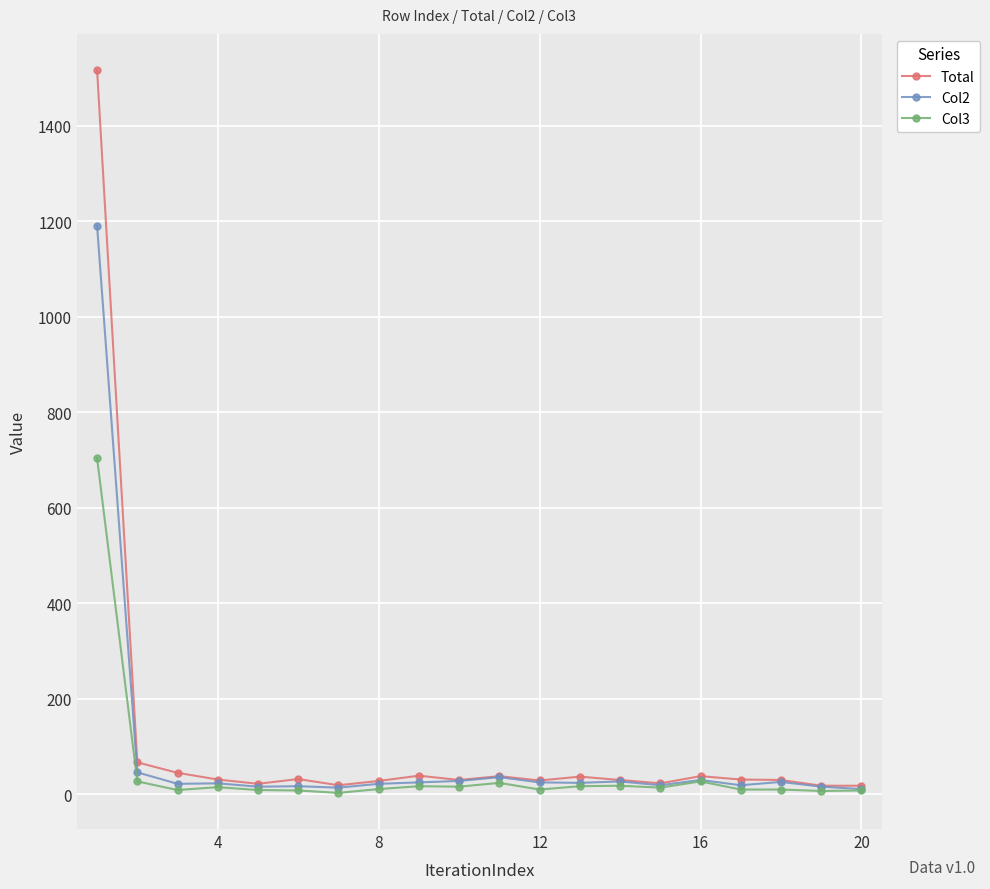

True or false: Total has more than 2 points higher than both neighbors.

True